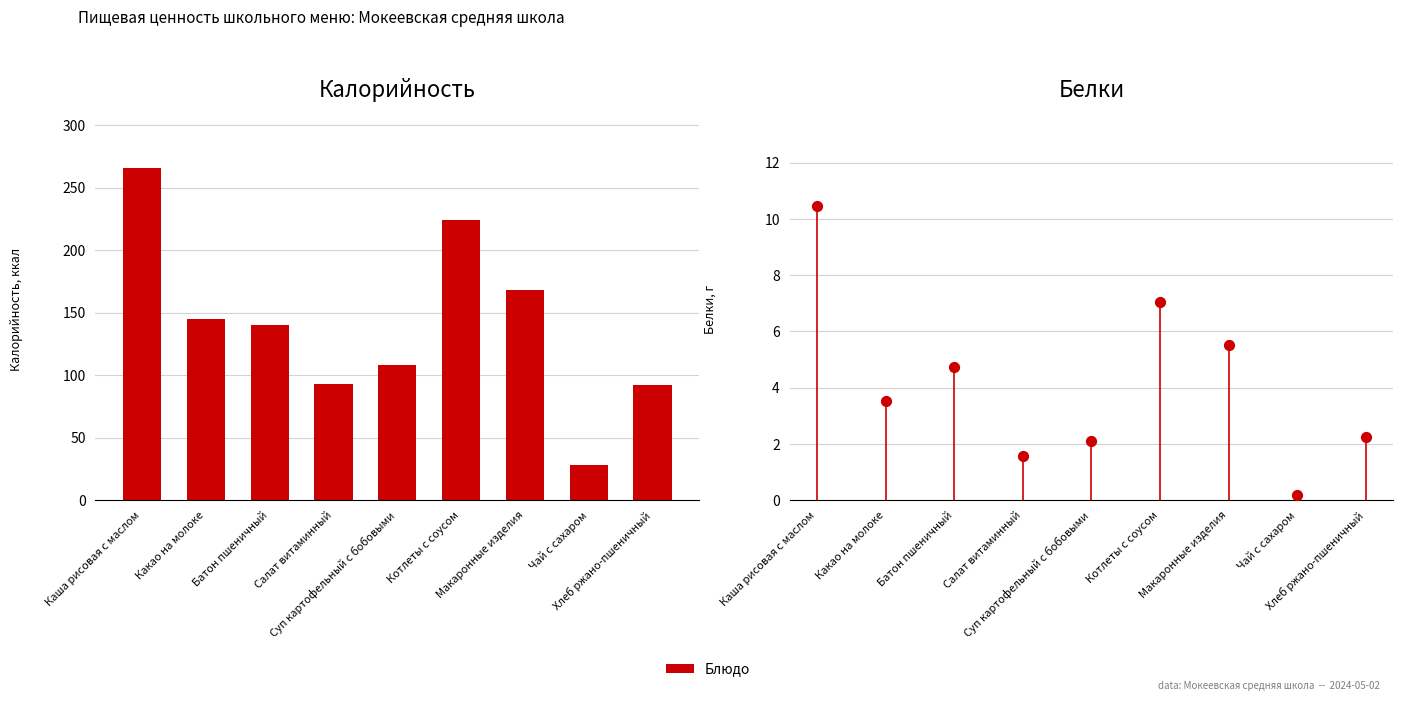

Which series has the largest total across all categories?

Калорийность